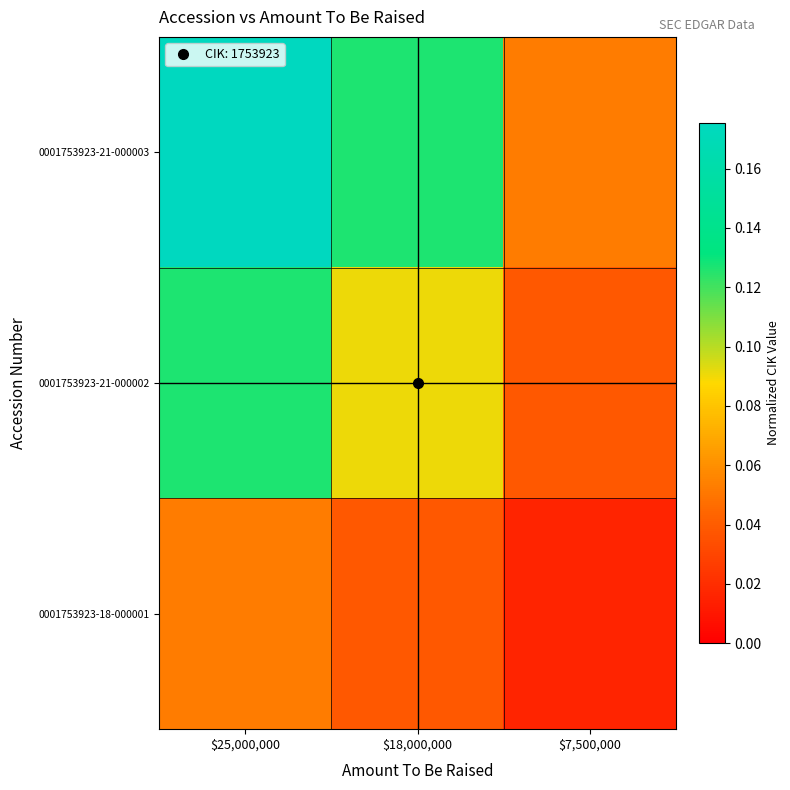

Reading left to right, list all the values displayed in this chart.

0001753923-21-000003: $25,000,000=0.2	$18,000,000=0.1	$7,500,000=0.1
0001753923-21-000002: $25,000,000=0.1	$18,000,000=0.1	$7,500,000=0.0
0001753923-18-000001: $25,000,000=0.1	$18,000,000=0.0	$7,500,000=0.0